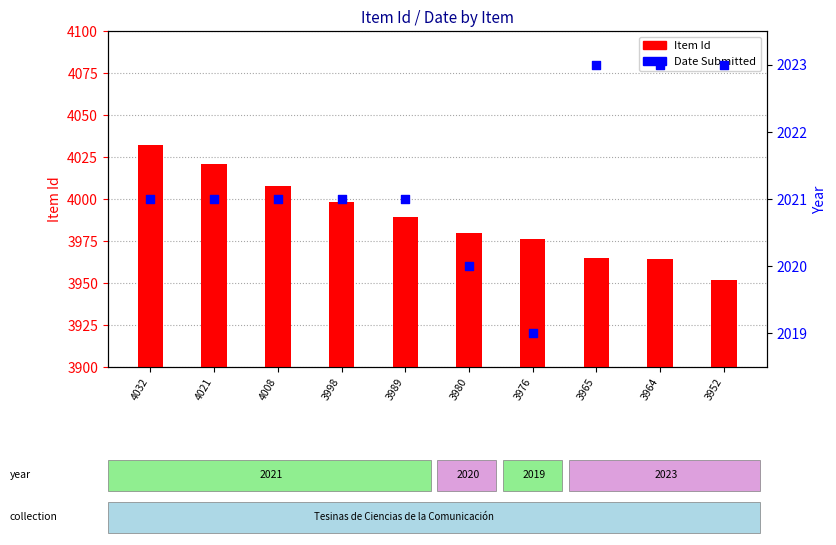

Which series has the largest Y range (max minus min)?

Item Id